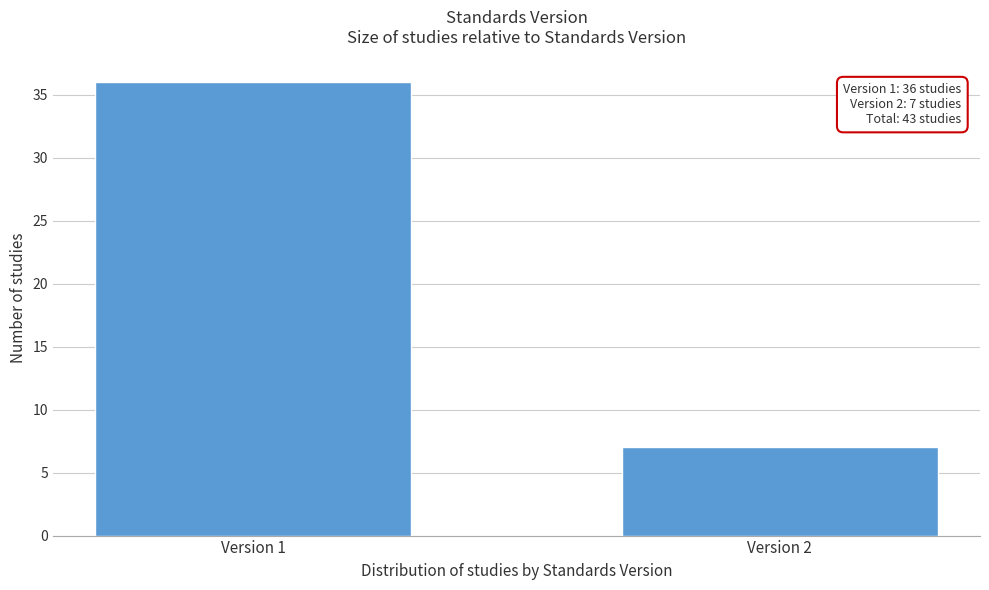

Reading left to right, list all the values displayed in this chart.

Version 1=36	Version 2=7